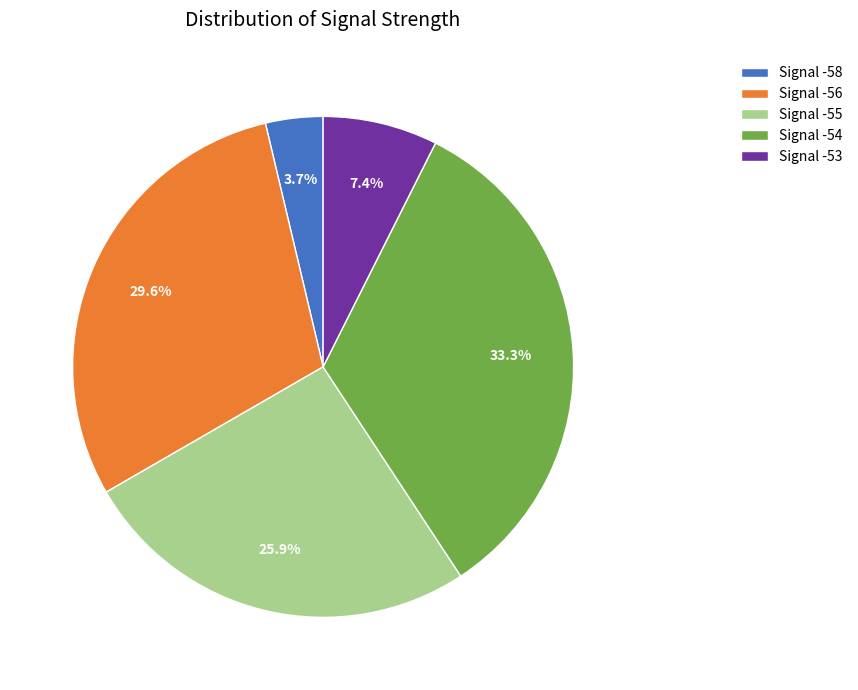

Rank the categories by value from highest to lowest.

Signal -54, Signal -56, Signal -55, Signal -53, Signal -58